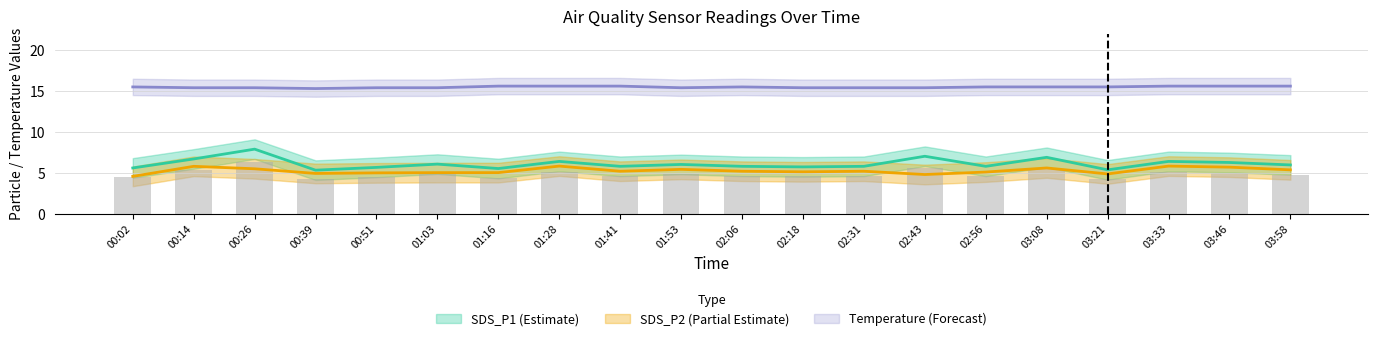

The Temp series shows 7.7 at 01:03. True or false?

False